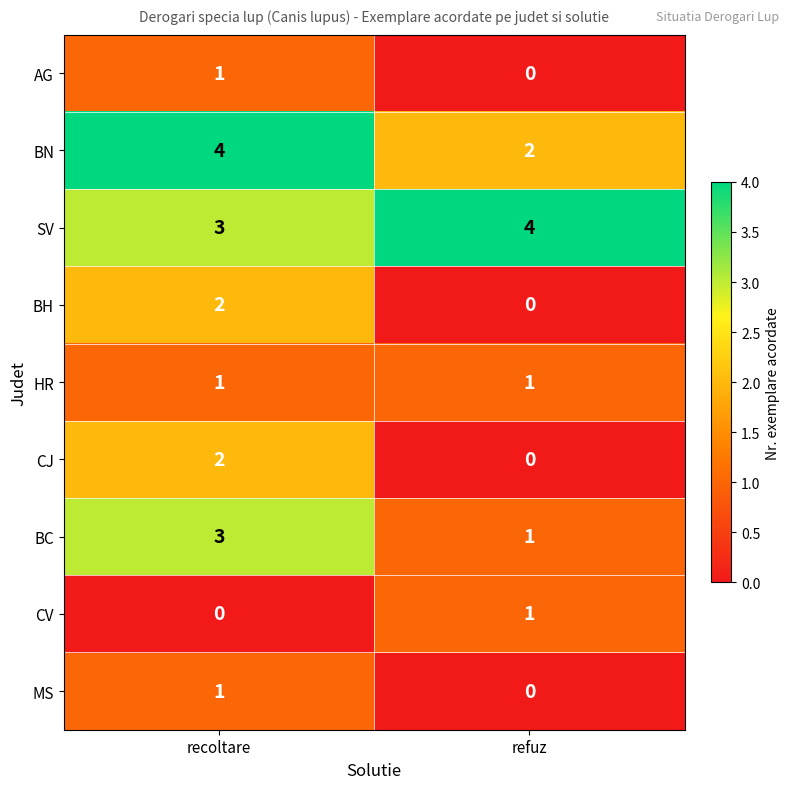

What is the sum of the SV values at refuz and recoltare?

7